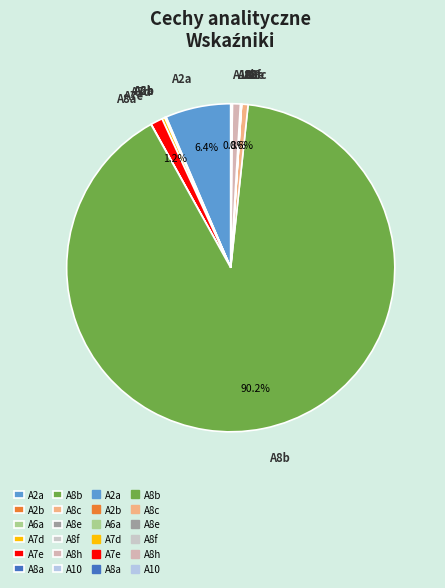

How much of the chart is everything except A8b?

9.8%